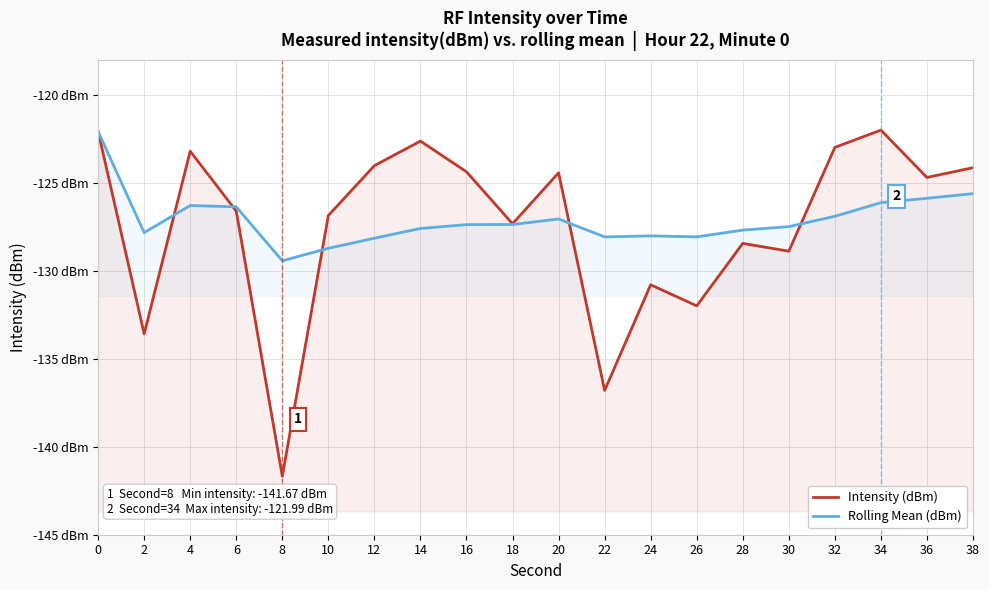

Which category has the highest value across all series?

34